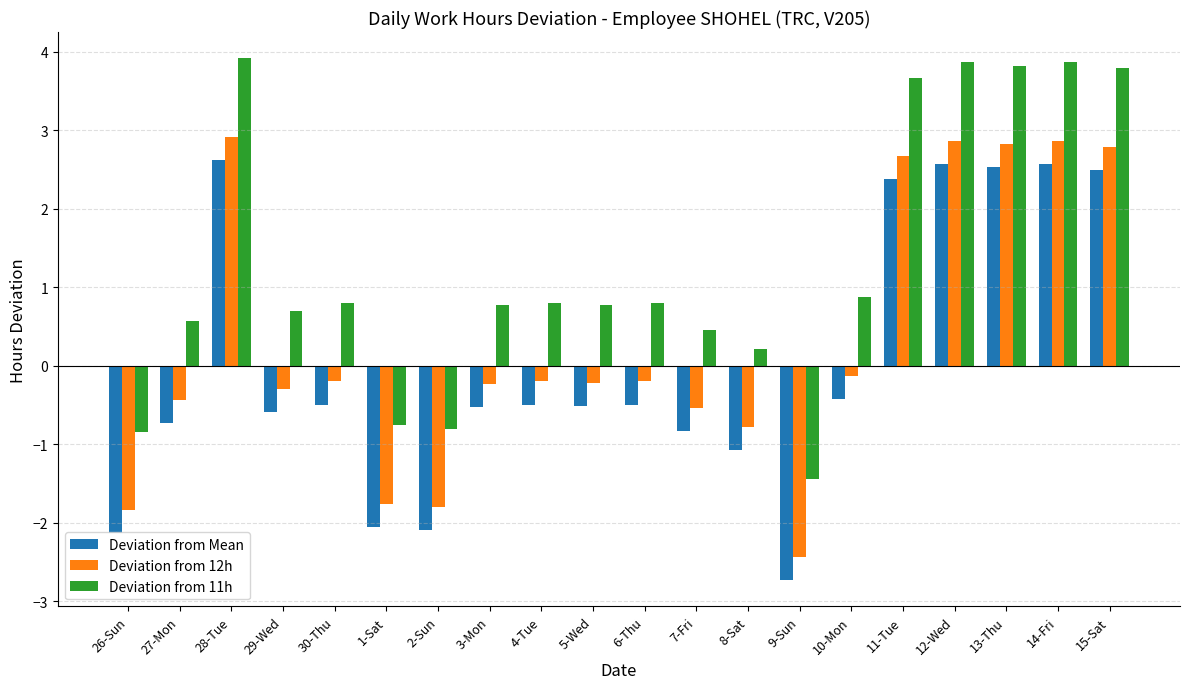

How many negative values does the Deviation from 12h series have?

14